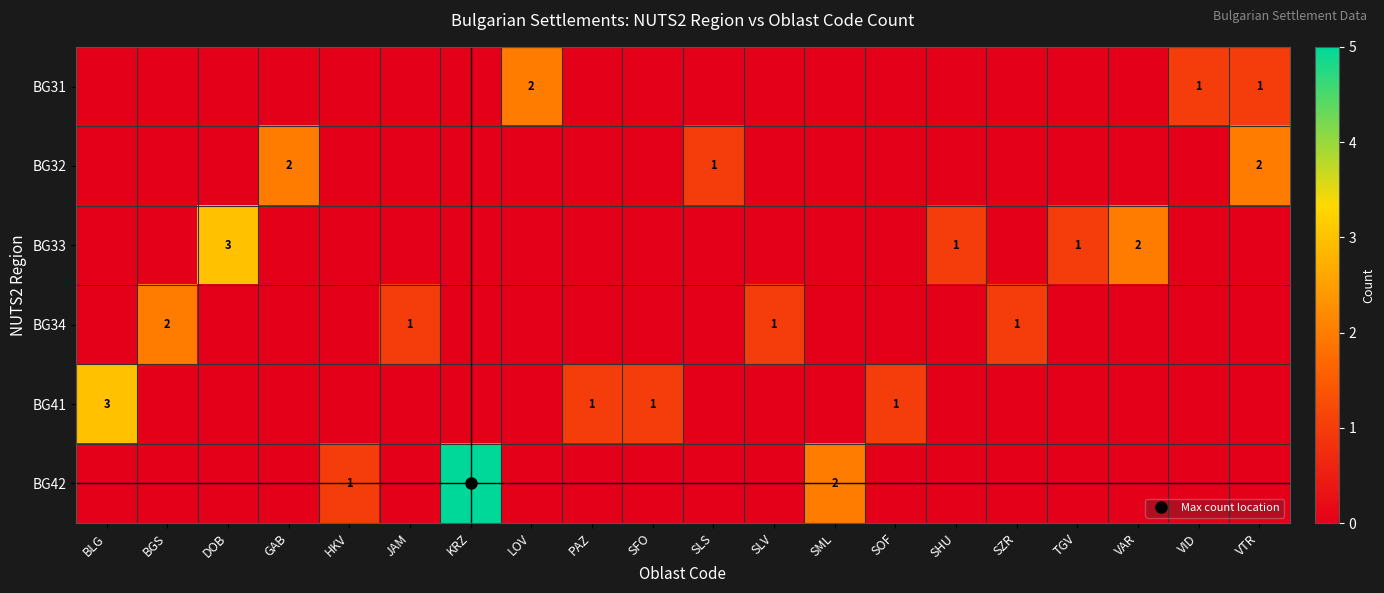

Between SZR and HKV, which is larger?

SZR